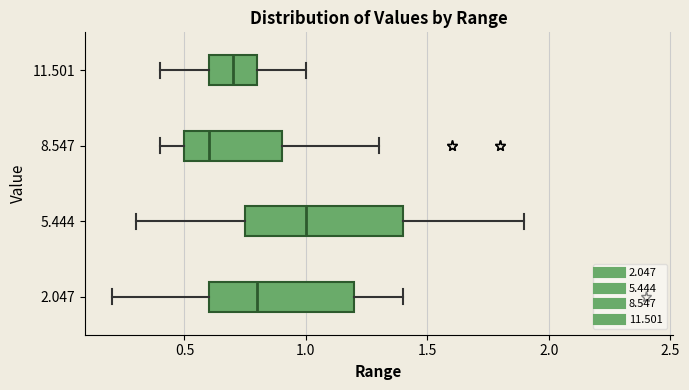

Reading bottom to top, read every box against the x-axis: the position of its median line, the range the box covers, and the ends of its whiskers. The values are not printed on the chart, so give them approximately, as read against the axis.

2.047: median 0.80, box 0.60 to 1.20, whiskers 0.20 to 1.40
5.444: median 1.00, box 0.75 to 1.40, whiskers 0.30 to 1.90
8.547: median 0.60, box 0.50 to 0.90, whiskers 0.40 to 1.30
11.501: median 0.70, box 0.60 to 0.80, whiskers 0.40 to 1.00